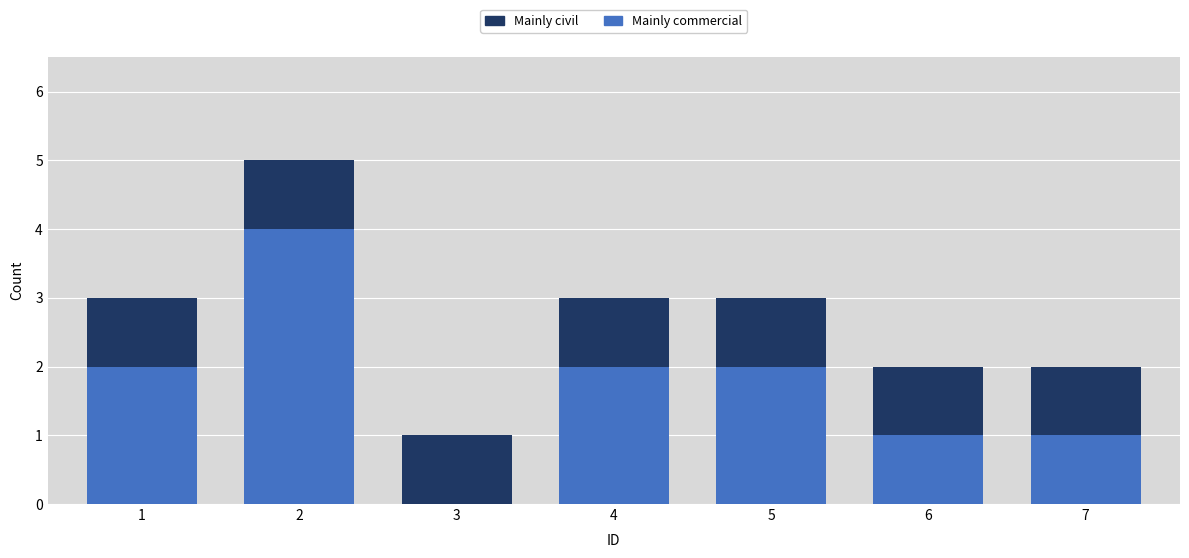

Reading left to right, list the values for the Mainly commercial series.

1=2	2=4	3=0	4=2	5=2	6=1	7=1